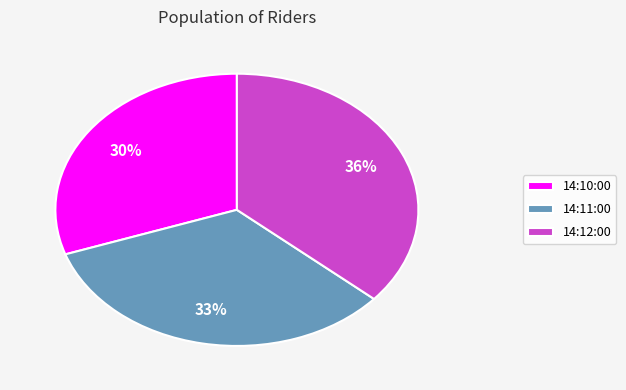

Which category has the biggest portion of the pie?

14:12:00